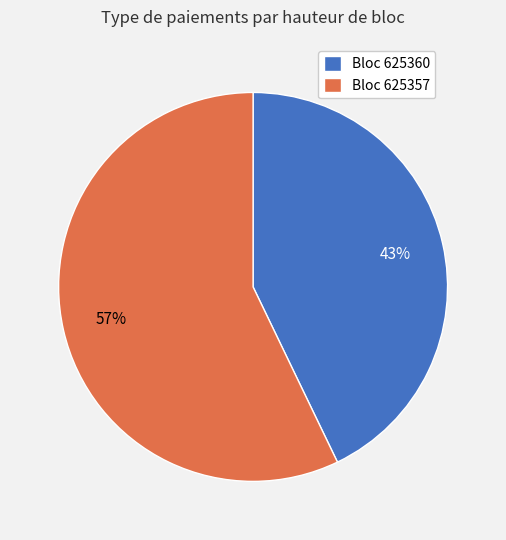

Which has a higher value, Bloc 625357 or Bloc 625360?

Bloc 625357